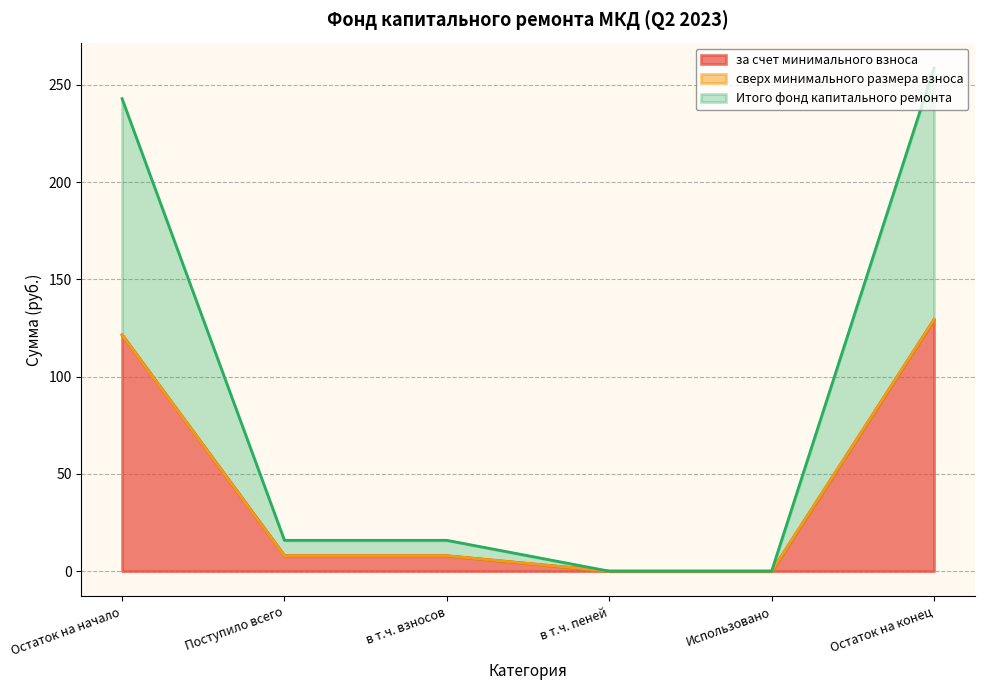

Does the chart have visible grid lines?

Yes